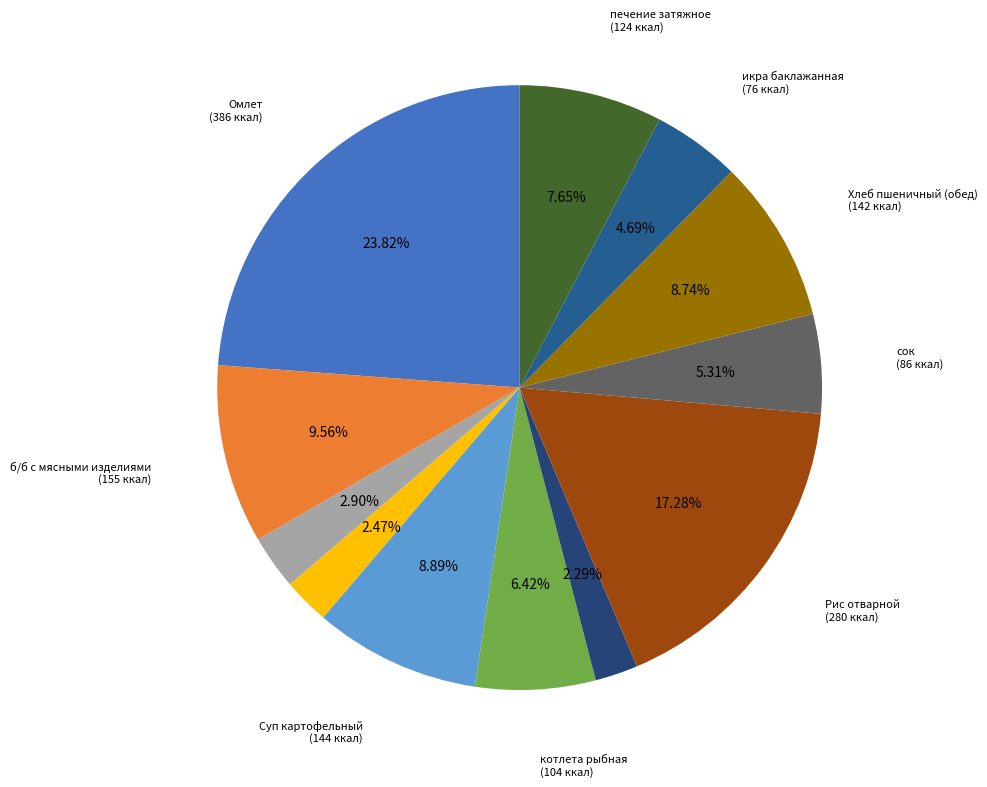

Count the number of slices in the pie.

12